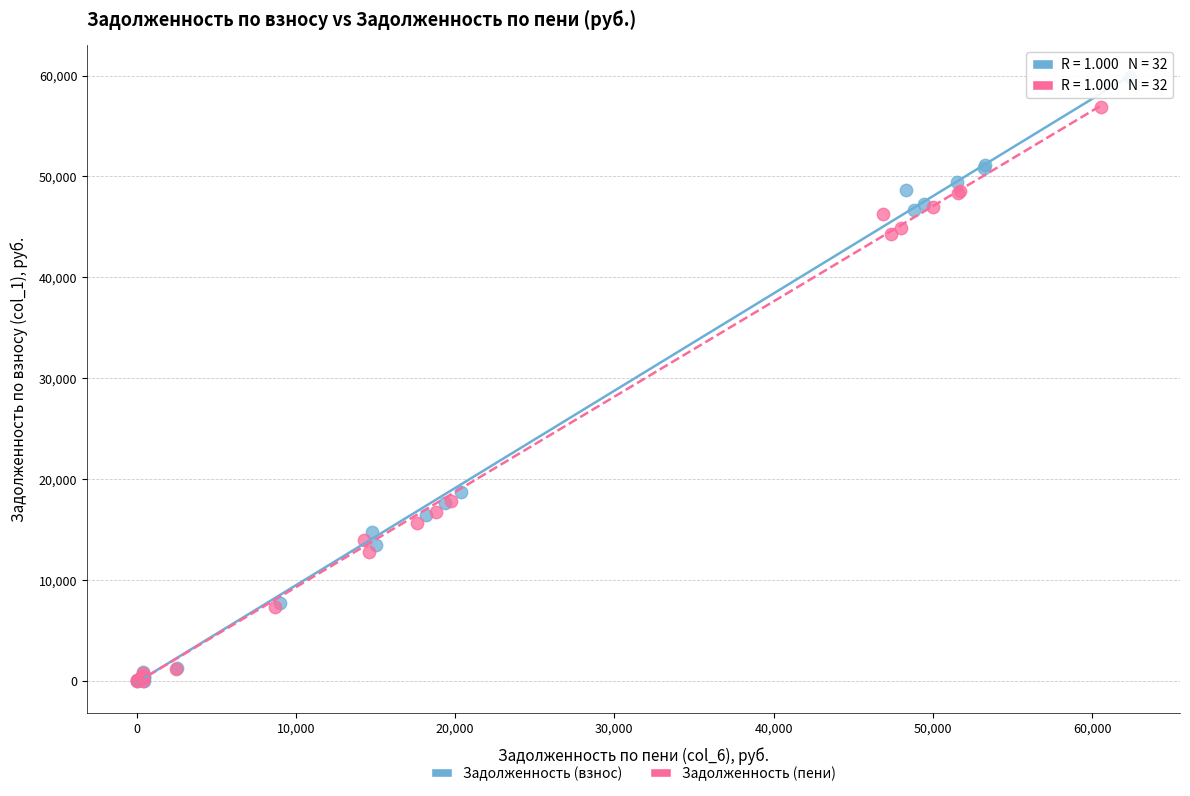

What are all the series names shown in the legend?

Задолженность (взнос), Задолженность (пени)